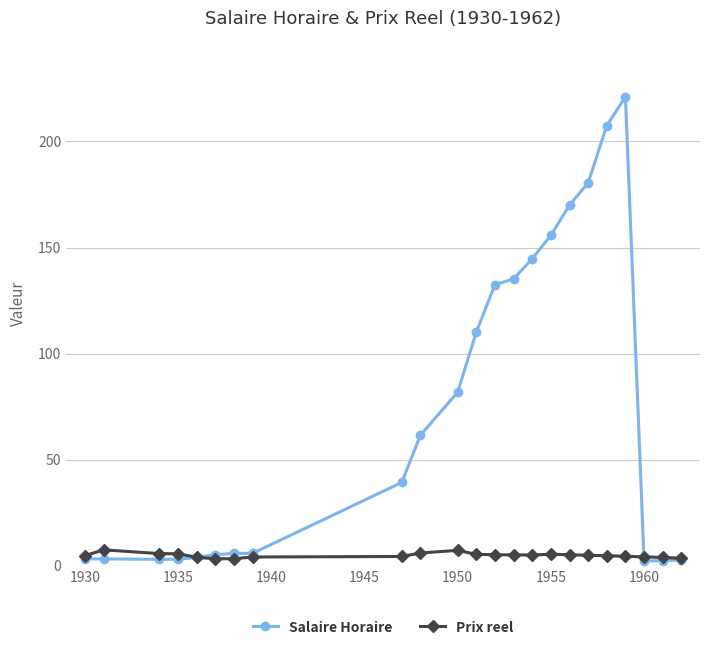

Which series has the largest total across all categories?

Salaire Horaire